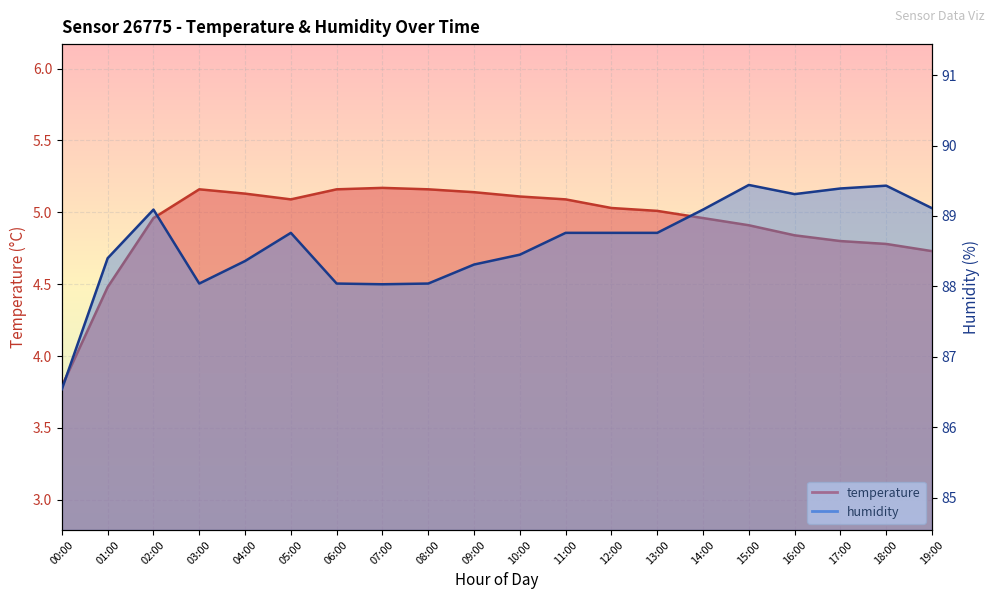

At which label does temperature reach its minimum?

00:00